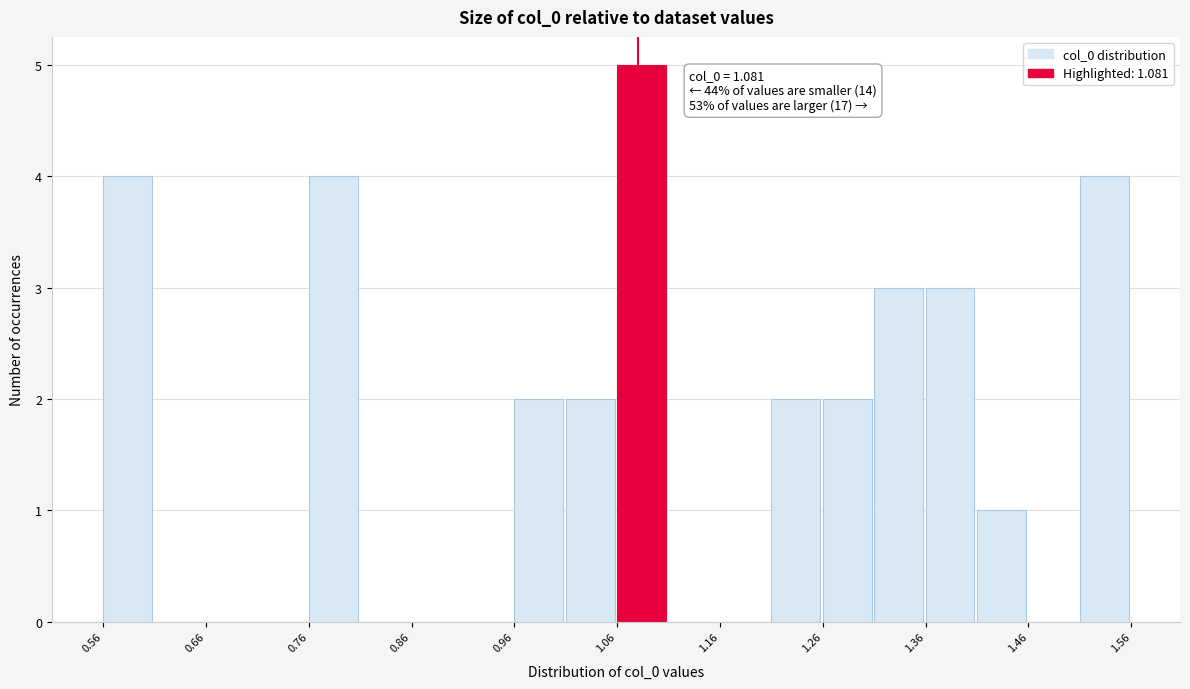

Around what value on the x-axis is the tallest bar? Give the approximate position of its centre, as read against the axis.

1.08